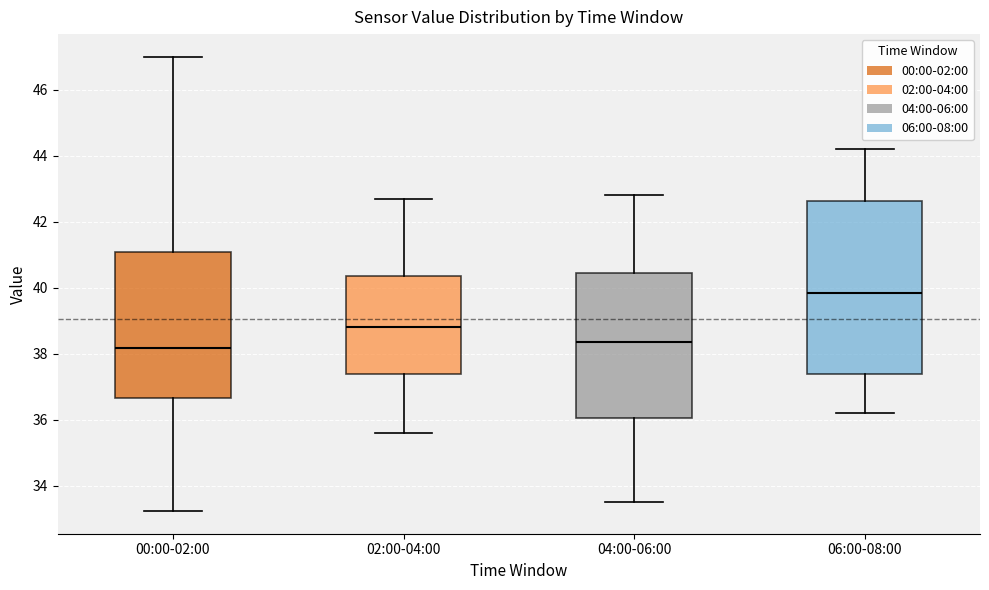

Which box is the tallest, from its lower edge to its upper edge?

06:00-08:00